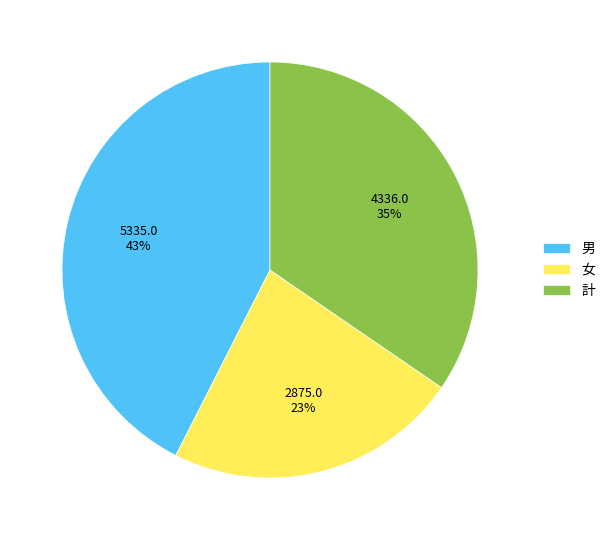

What is the smallest slice in the pie chart?

女